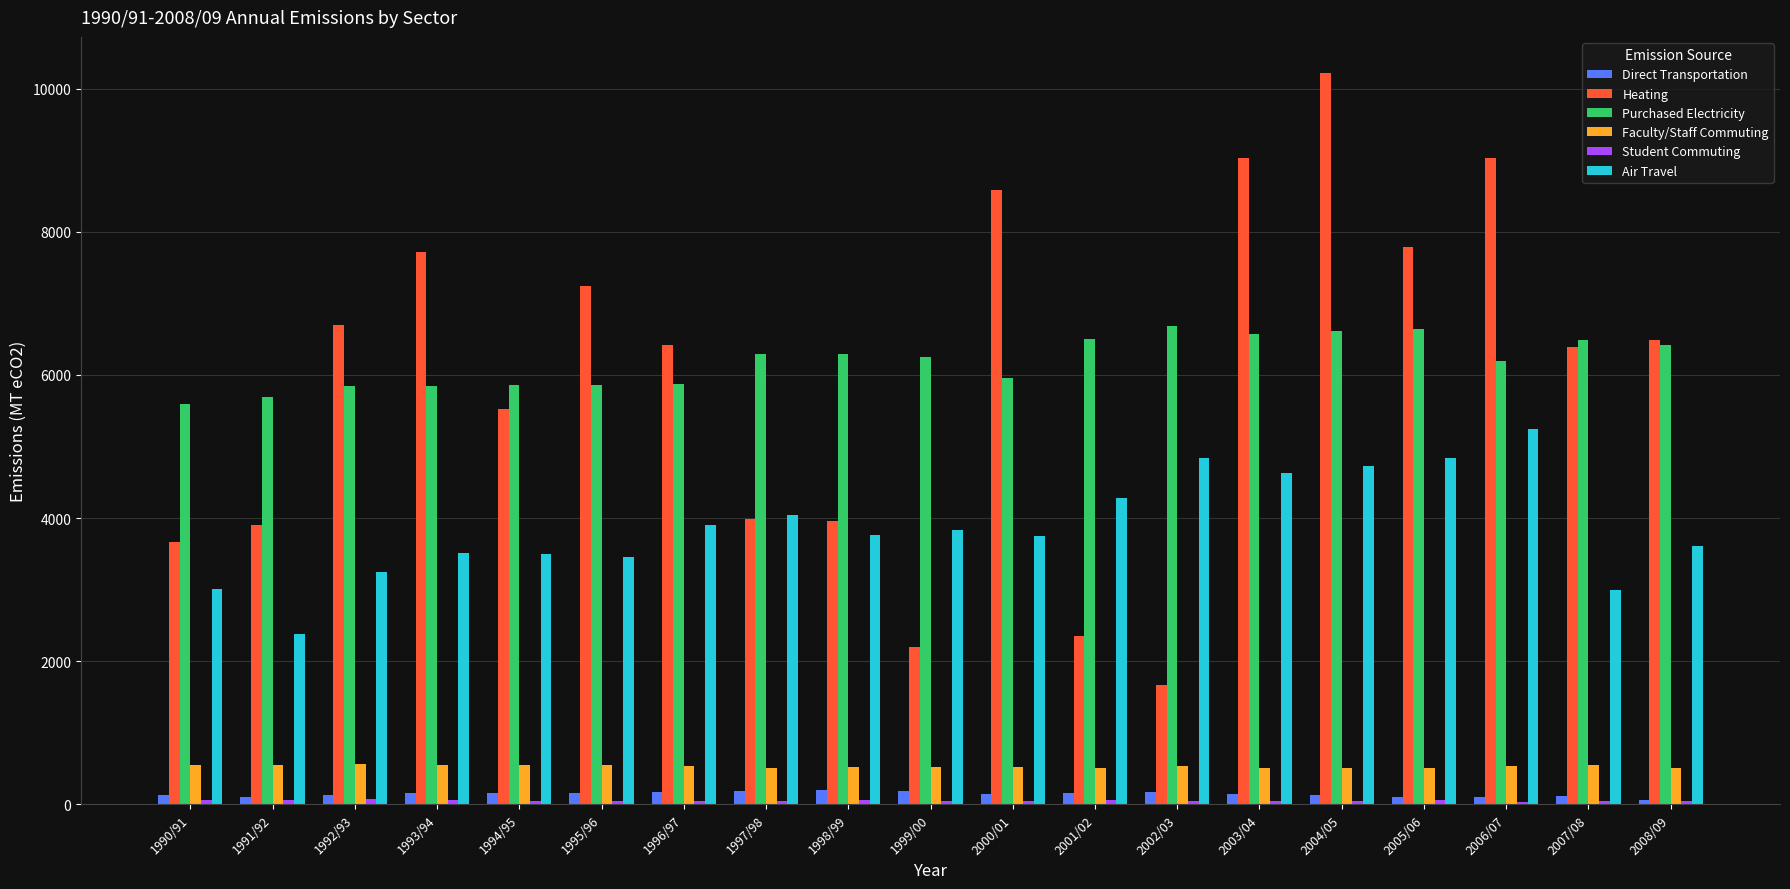

Which series has the widest spread of values?

Heating